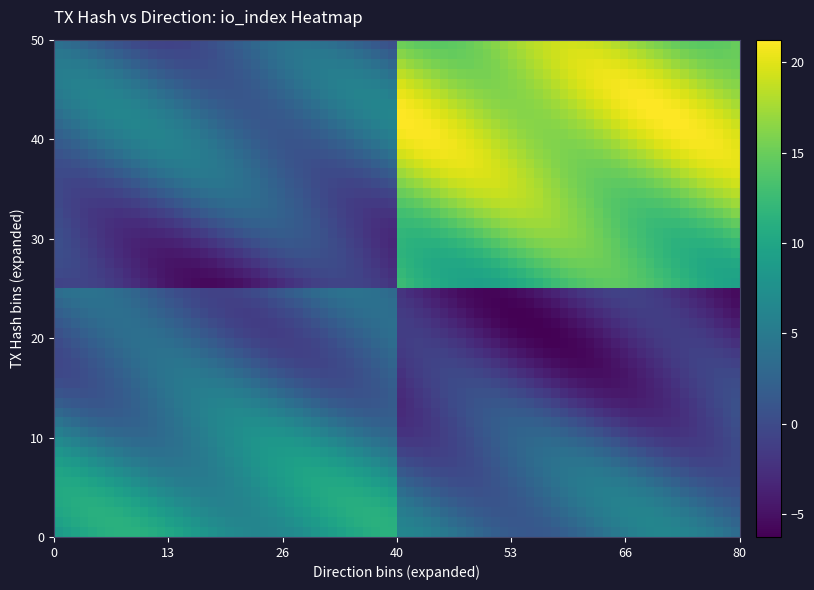

How many distinct data groups are displayed?

2